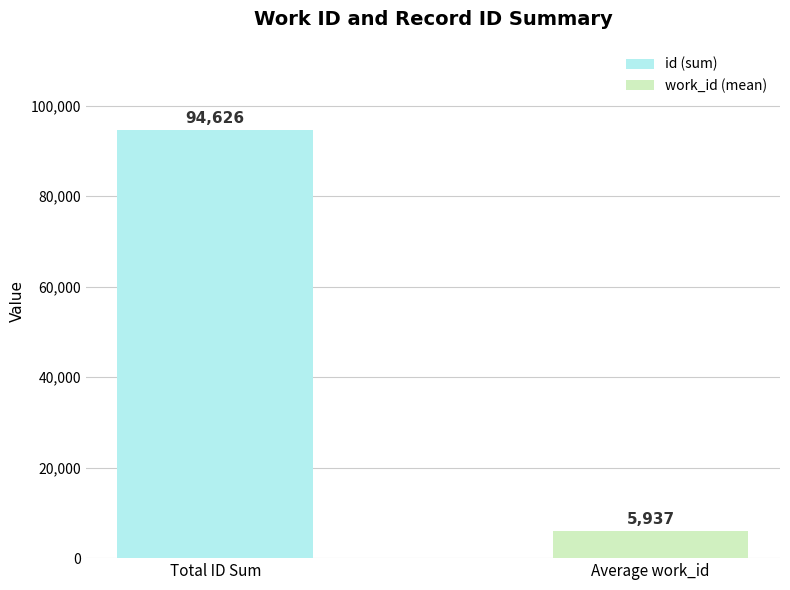

What is the smallest value displayed?

5936.7